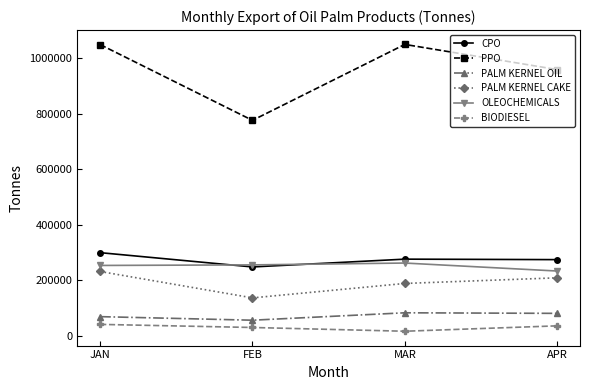

Is this an area chart (filled region under the line)?

No